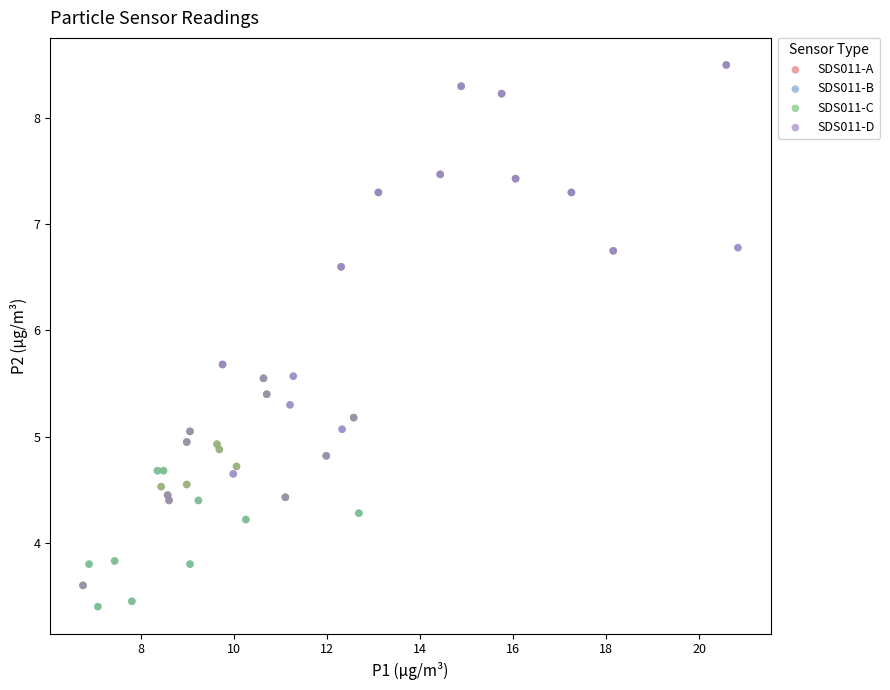

What are all the series names shown in the legend?

SDS011-A, SDS011-B, SDS011-C, SDS011-D